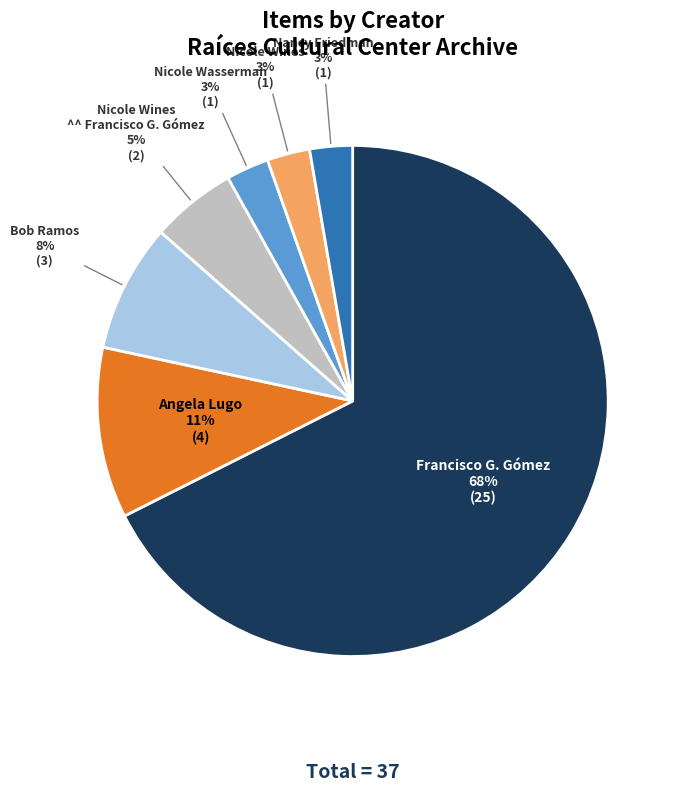

Which category has the biggest portion of the pie?

Francisco G. Gómez